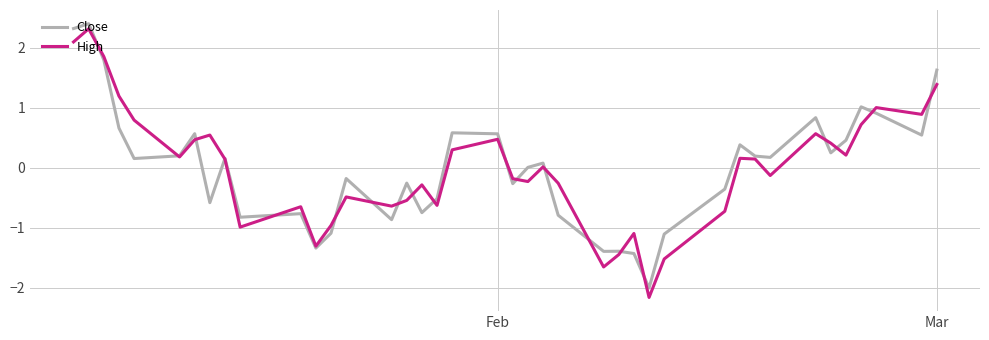

What is the smallest value displayed?

-2.2